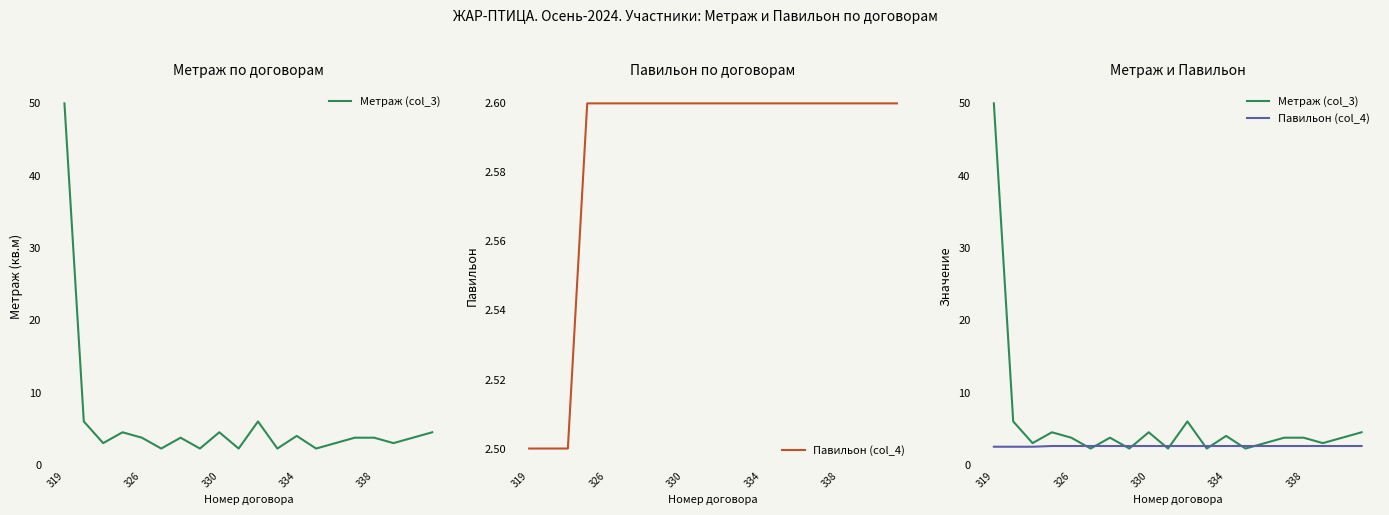

Count the Павильон (col_4) values in the range 2 to 3.

20